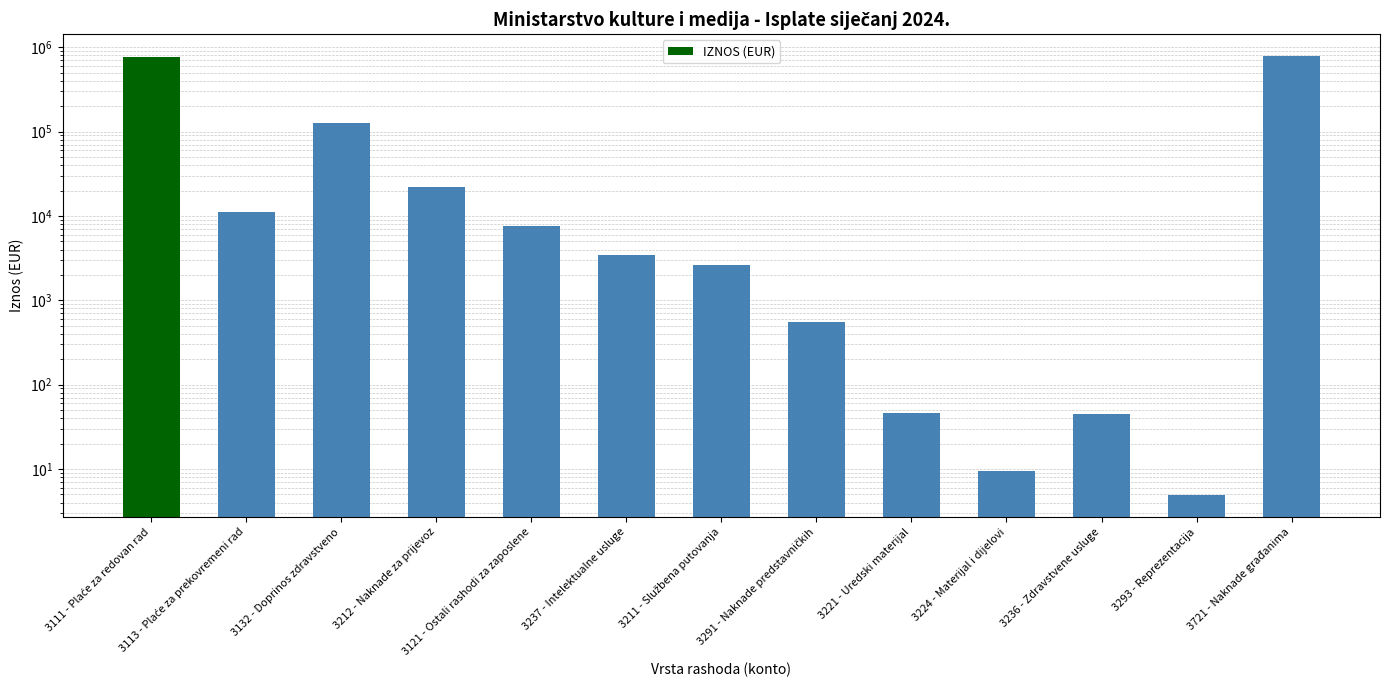

What is the sum of the values at 3291 - Naknade predstavničkih and 3212 - Naknade za prijevoz?

22338.3